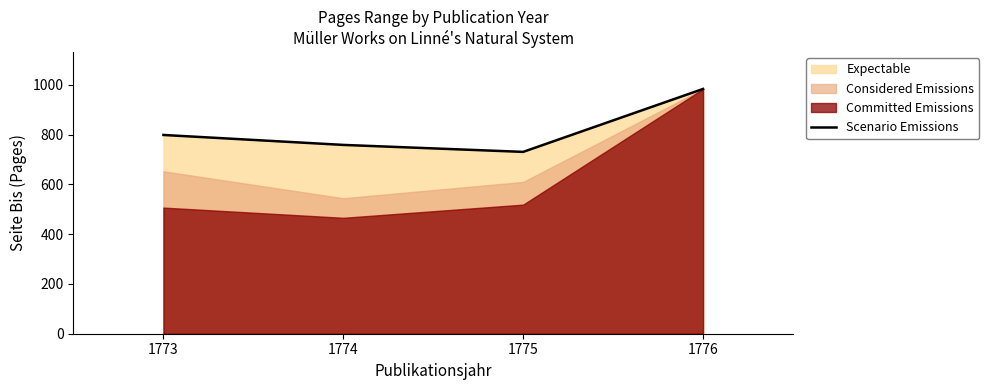

Which label corresponds to the smallest value in the chart?

1775